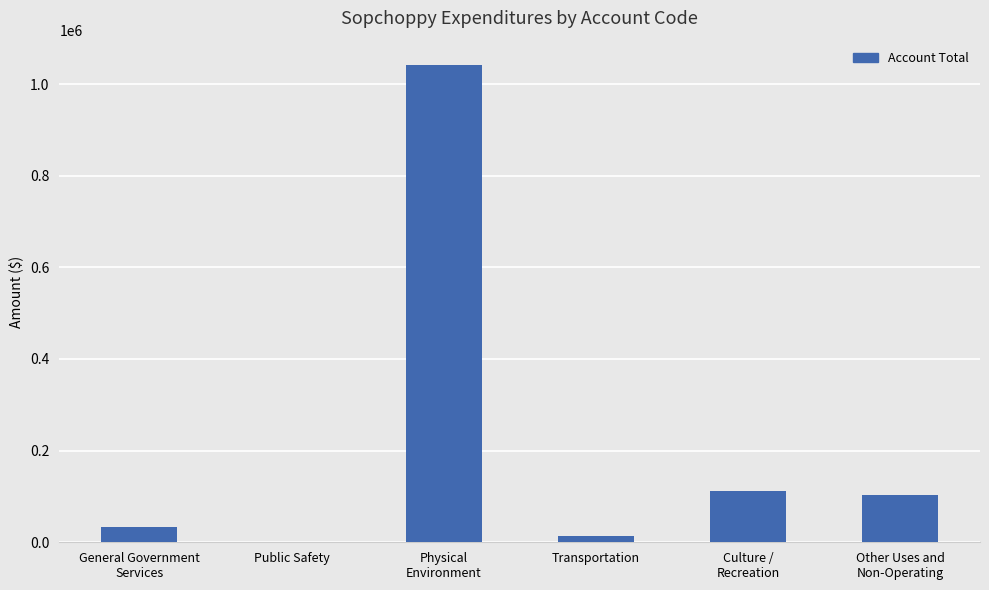

What is the sum of all values?

1304398